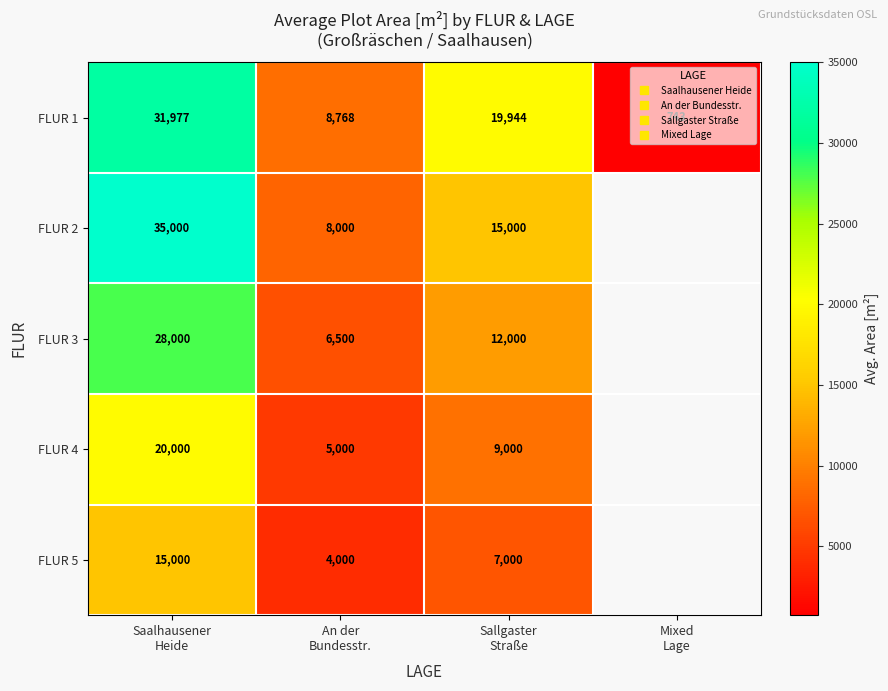

Which series changed the most between An der Bundesstr. and Sallgaster Straße?

FLUR 1